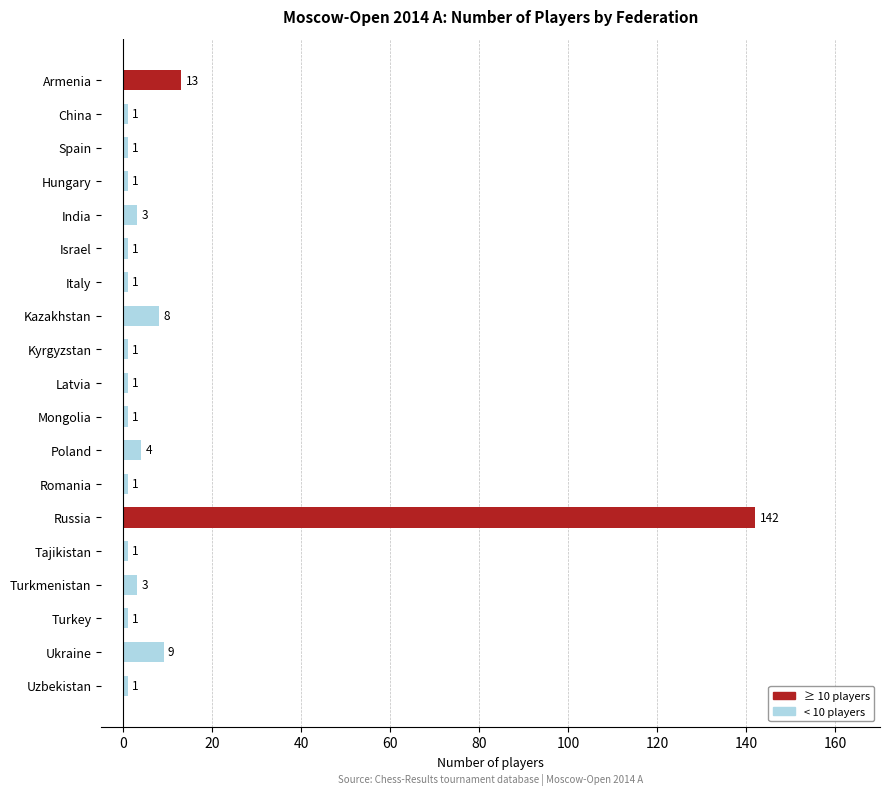

Approximately how many times larger is the value at Romania compared to China?

1.0